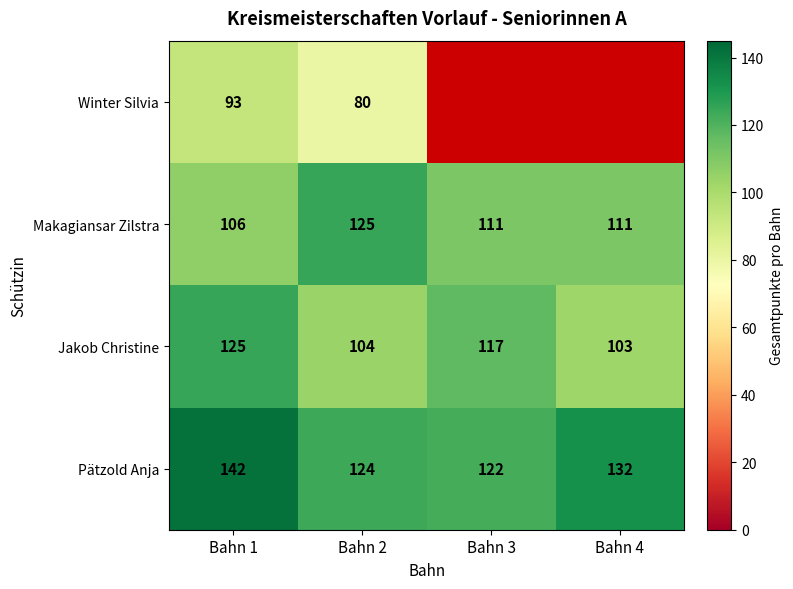

What is the total value across all series at Bahn 2?

433